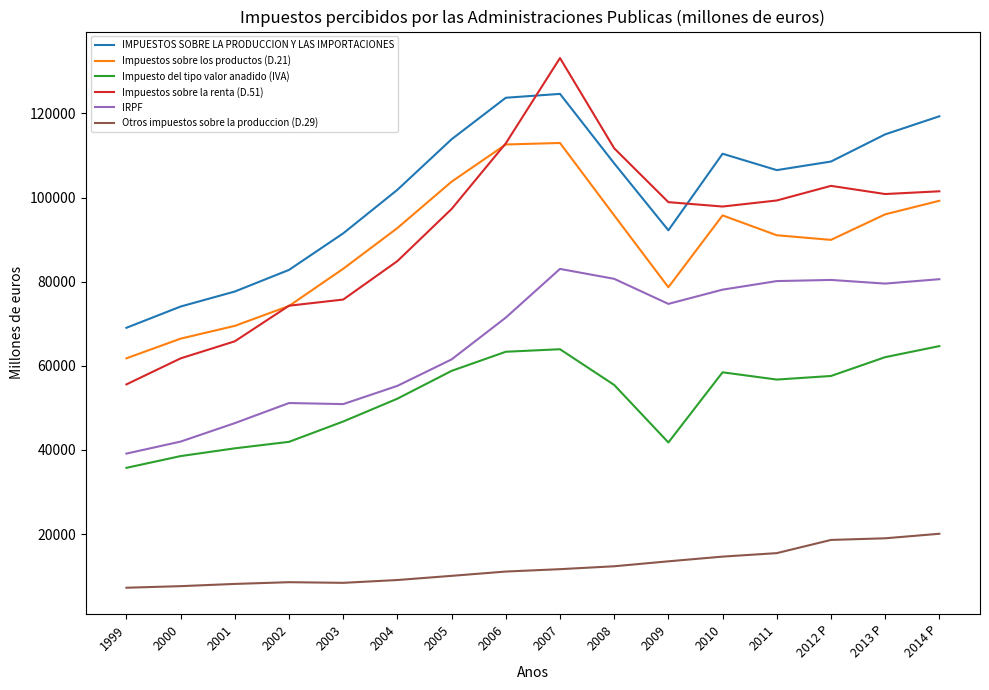

What is the total value across all series at 2004?

395988